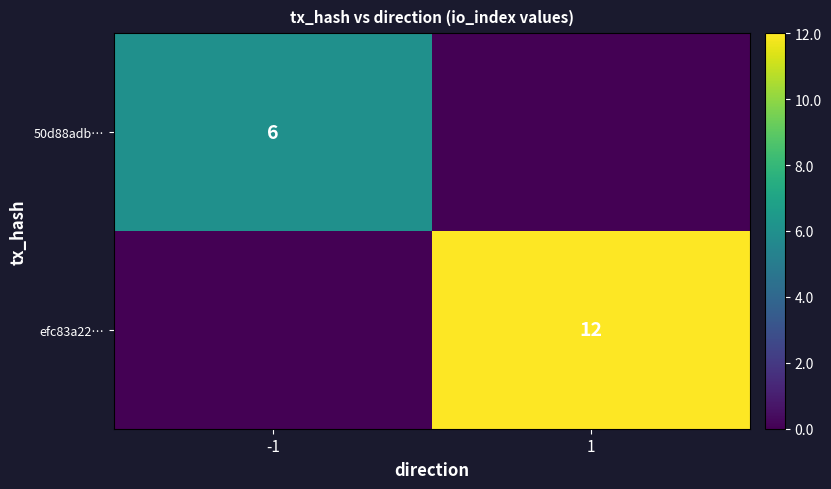

At which category is the sum across all series the highest?

1